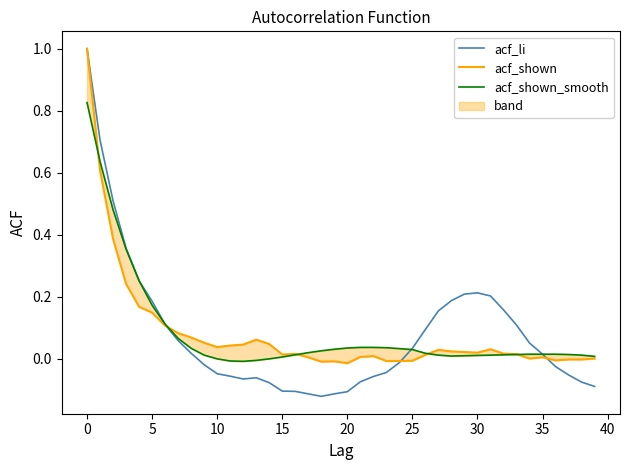

Is this an area chart (filled region under the line)?

No